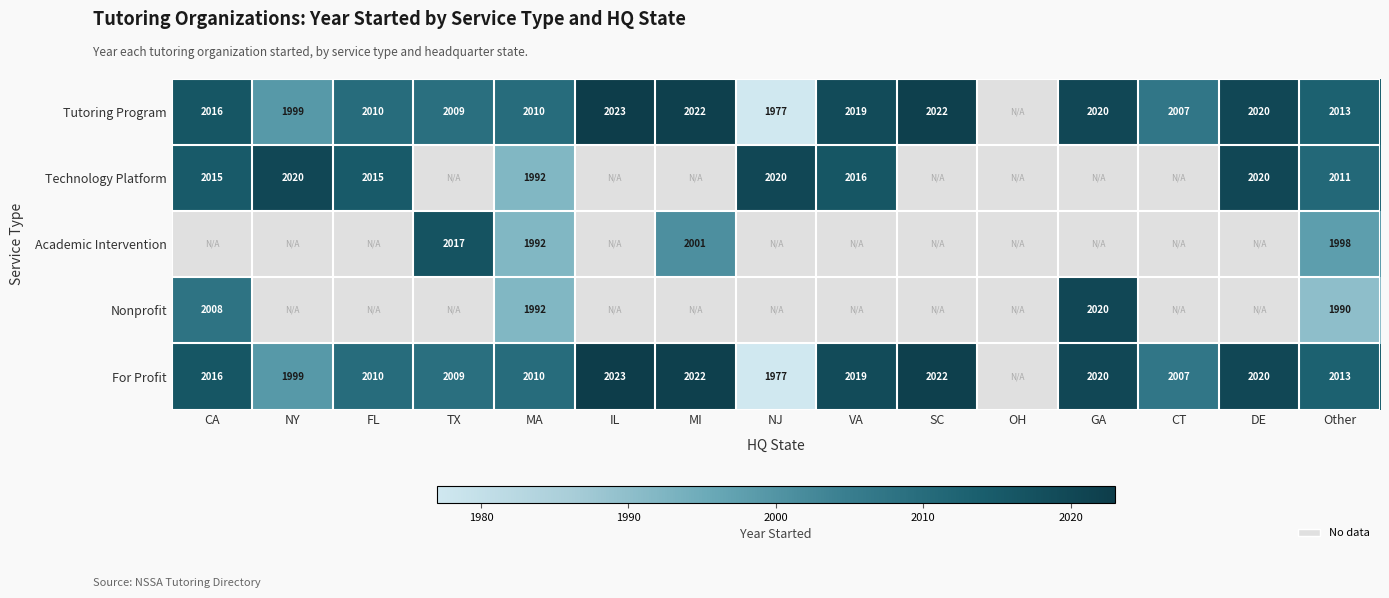

How many data points does each series have?

15